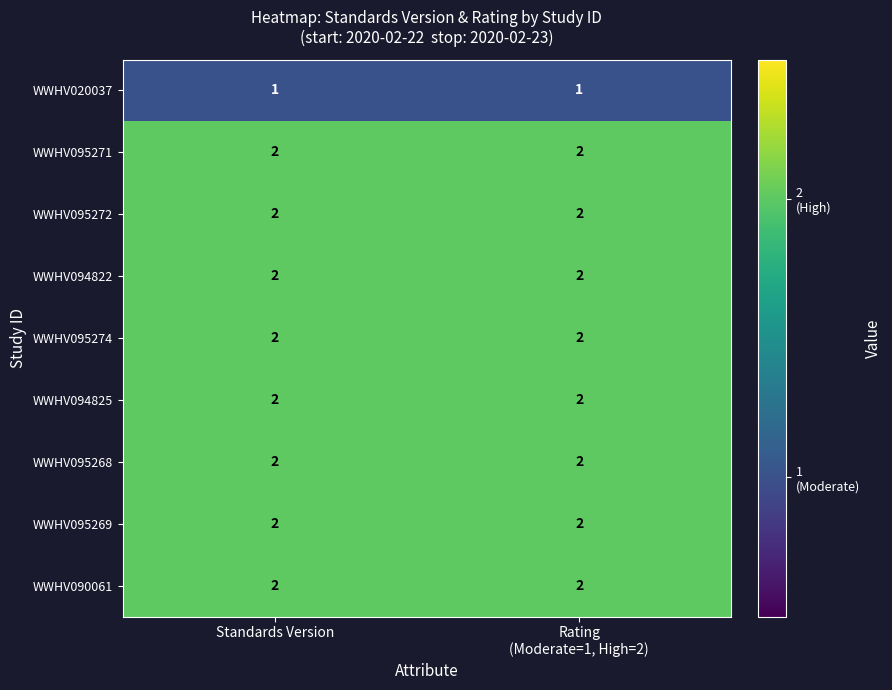

At how many categories does at least one series exceed 1?

2